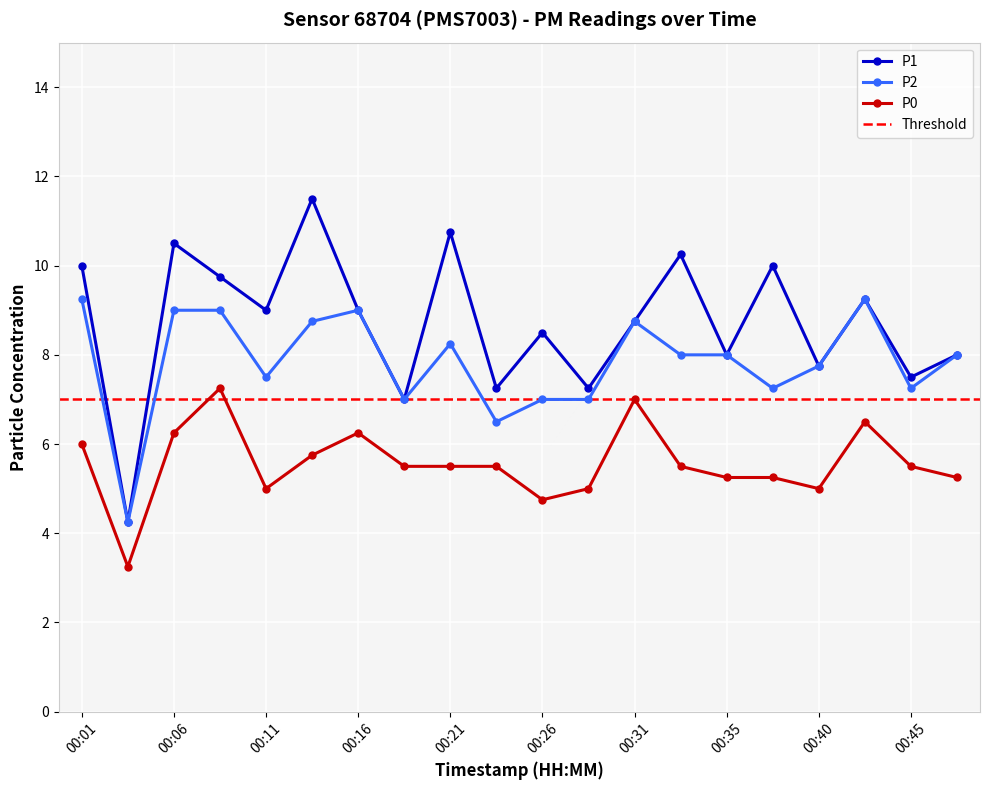

How many lines are shown in the chart?

3